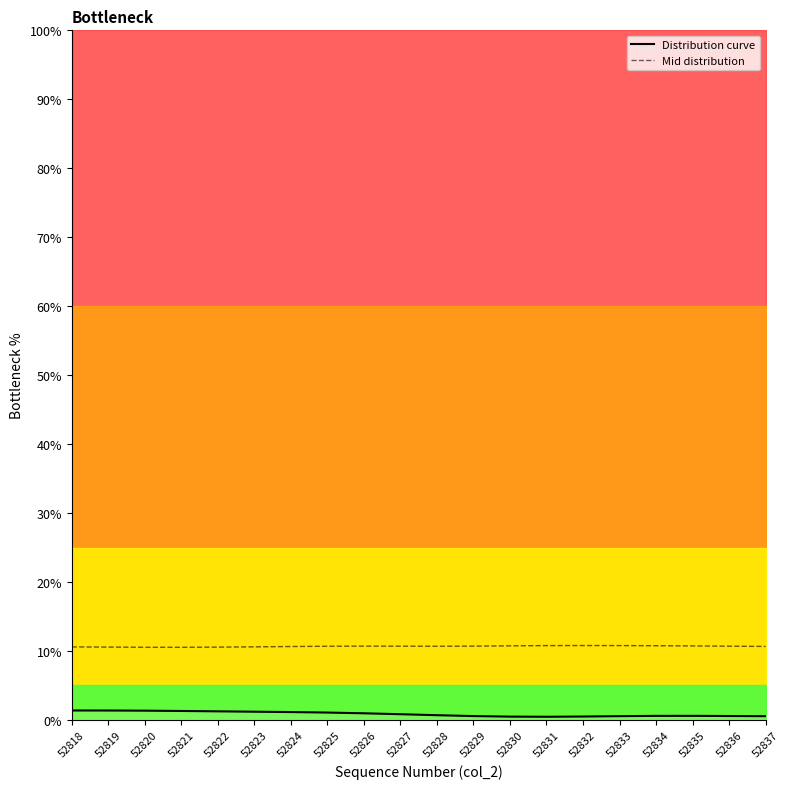

In Distribution curve, how many points are lower than both neighbors (excluding endpoints)?

1